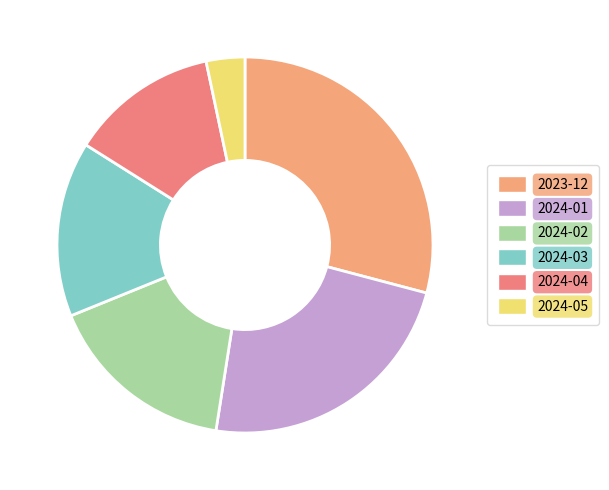

To the nearest percent, what is the difference between the largest and smallest slice percentages?

26%